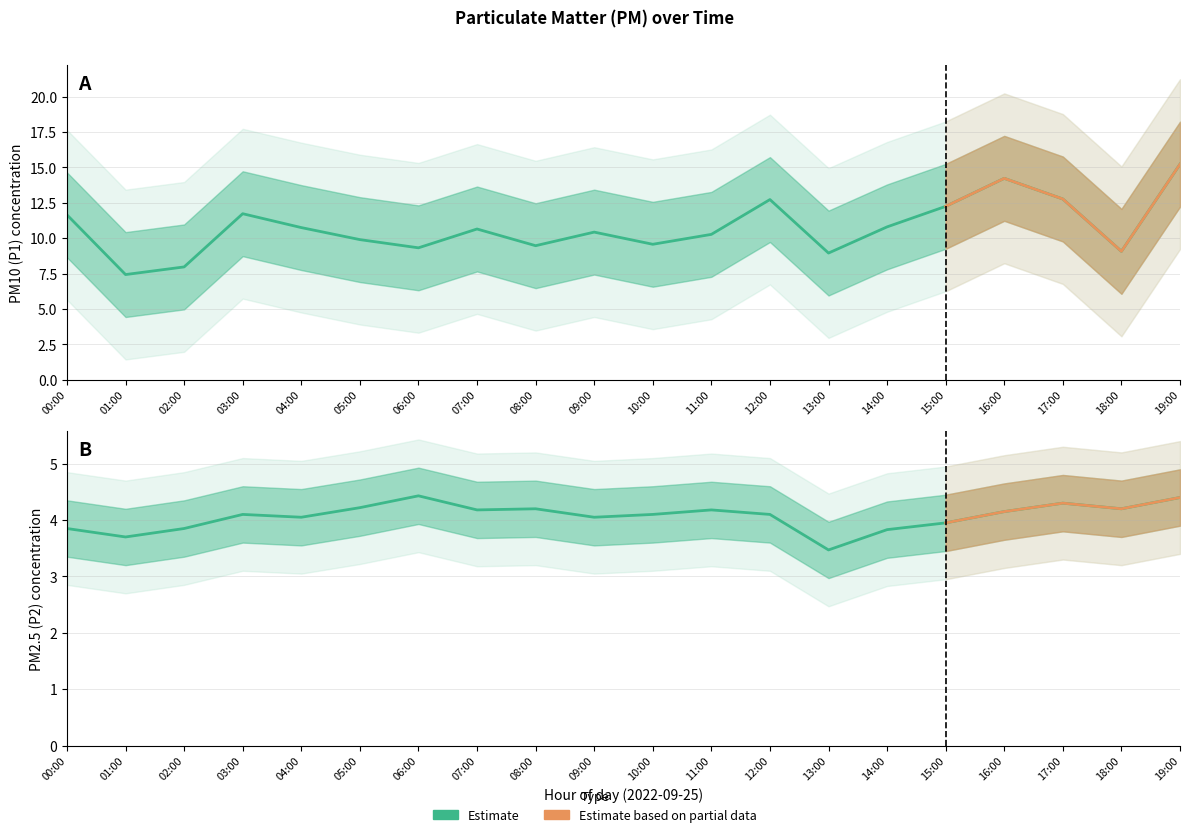

In P1, how many points are lower than both neighbors (excluding endpoints)?

6